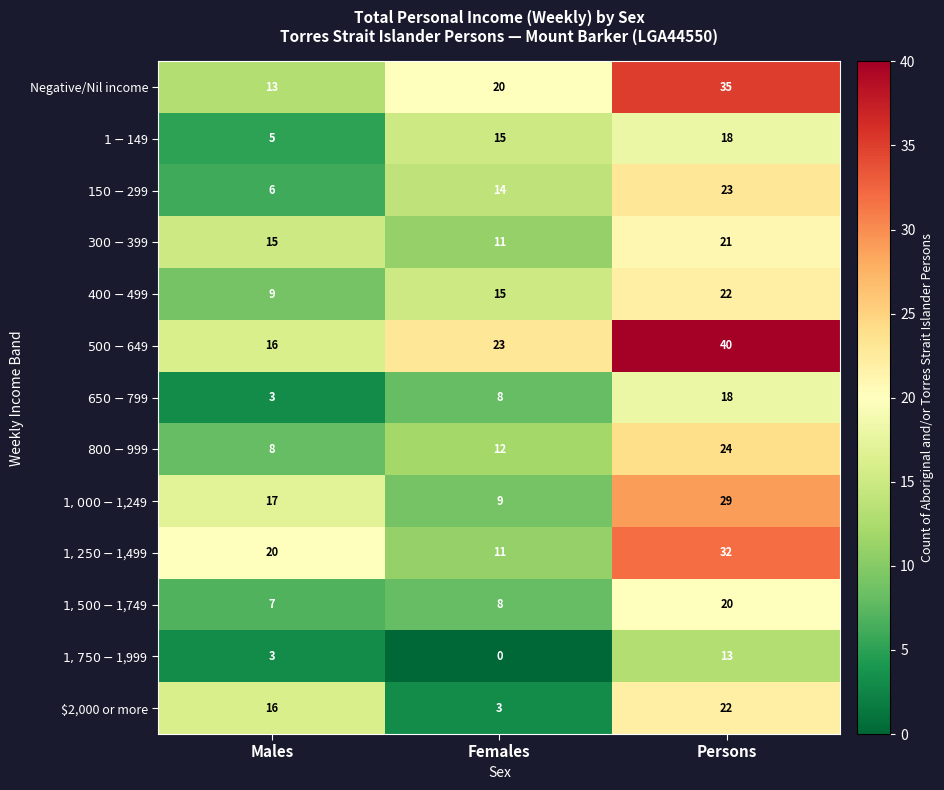

The value of Negative/Nil income at Females is 20. True or false?

True